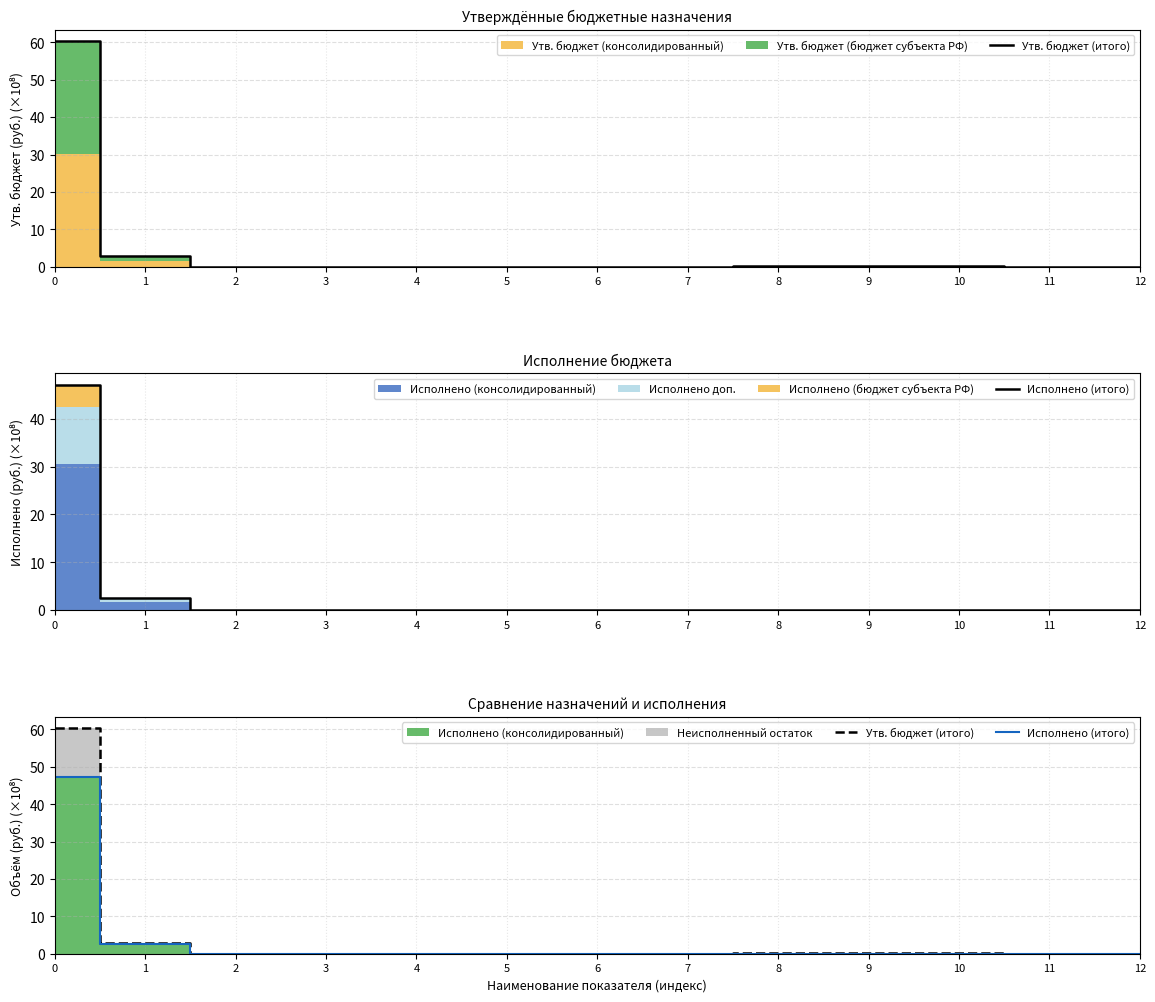

Reading left to right, extract all data points from this chart.

Утв. бюджет (итого): 0=60.4	1=2.9	2=0.0	3=0.0	4=0.0	5=0.0	6=0.0	7=0.0	8=0.1	9=0.1	10=0.1	11=0.0	12=0.0
Исполнено (итого): 0=47.2	1=2.5	2=0.0	3=0.0	4=0.0	5=0.0	6=0.0	7=0.0	8=0.1	9=0.0	10=0.0	11=0.0	12=0.0